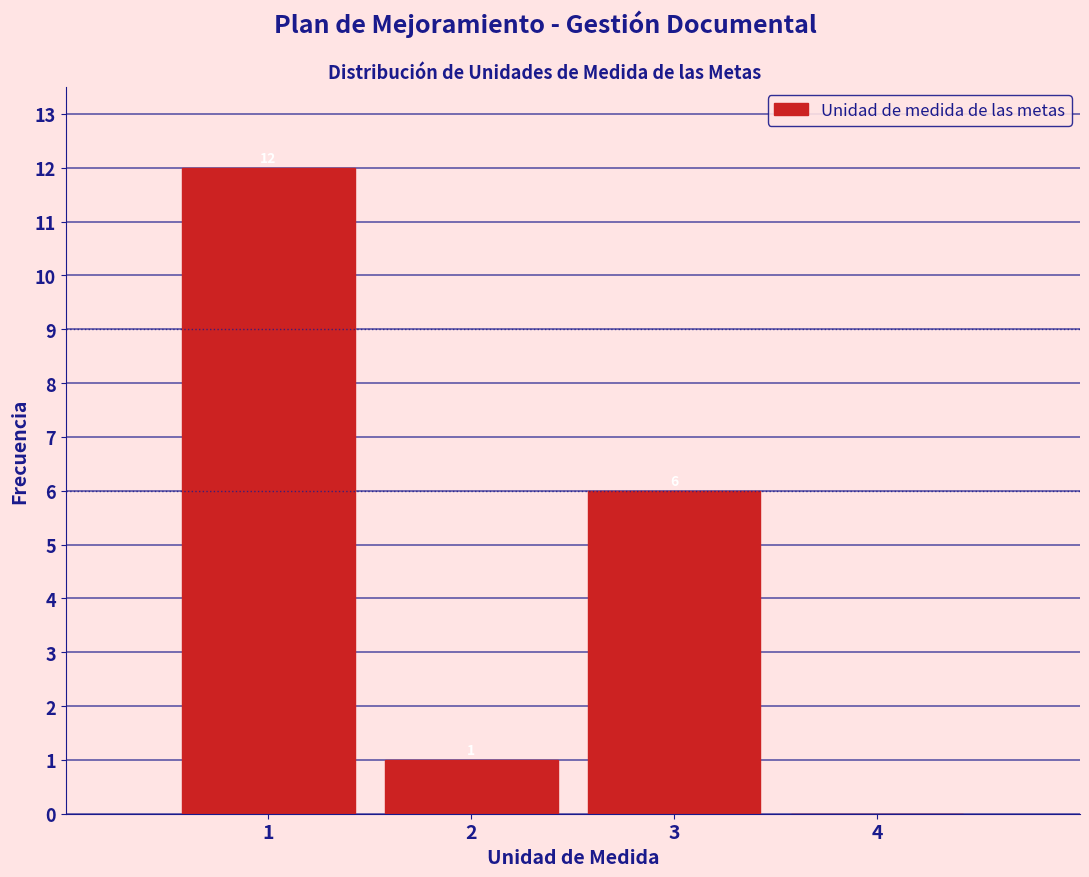

Over which range of the x-axis is the bar tallest?

0.5 to 1.5